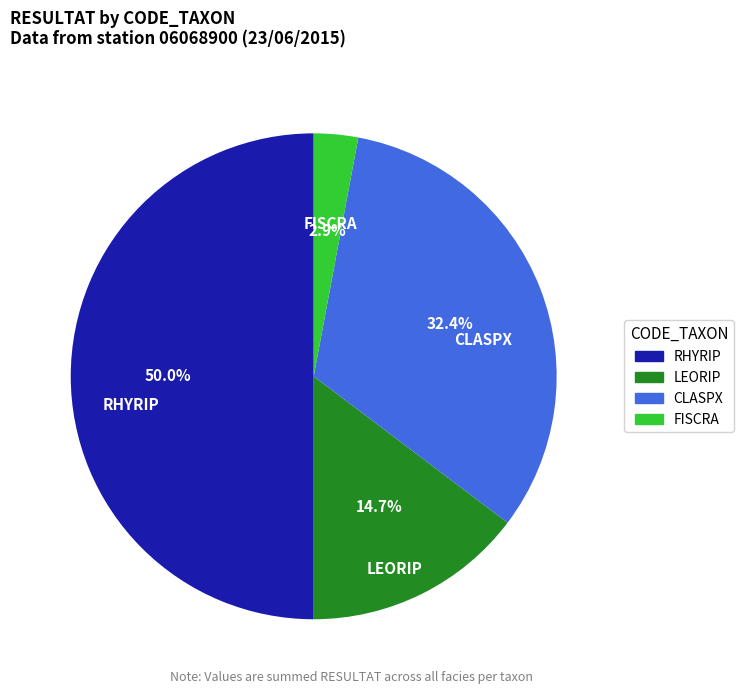

To the nearest percent, what is the difference between the CLASPX and LEORIP slice percentages?

18%